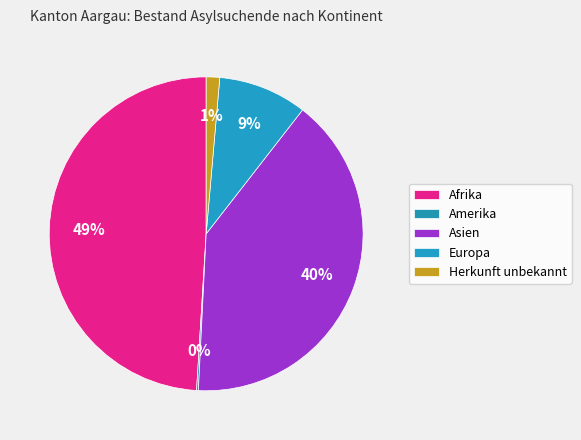

How many slices are in this pie chart?

5